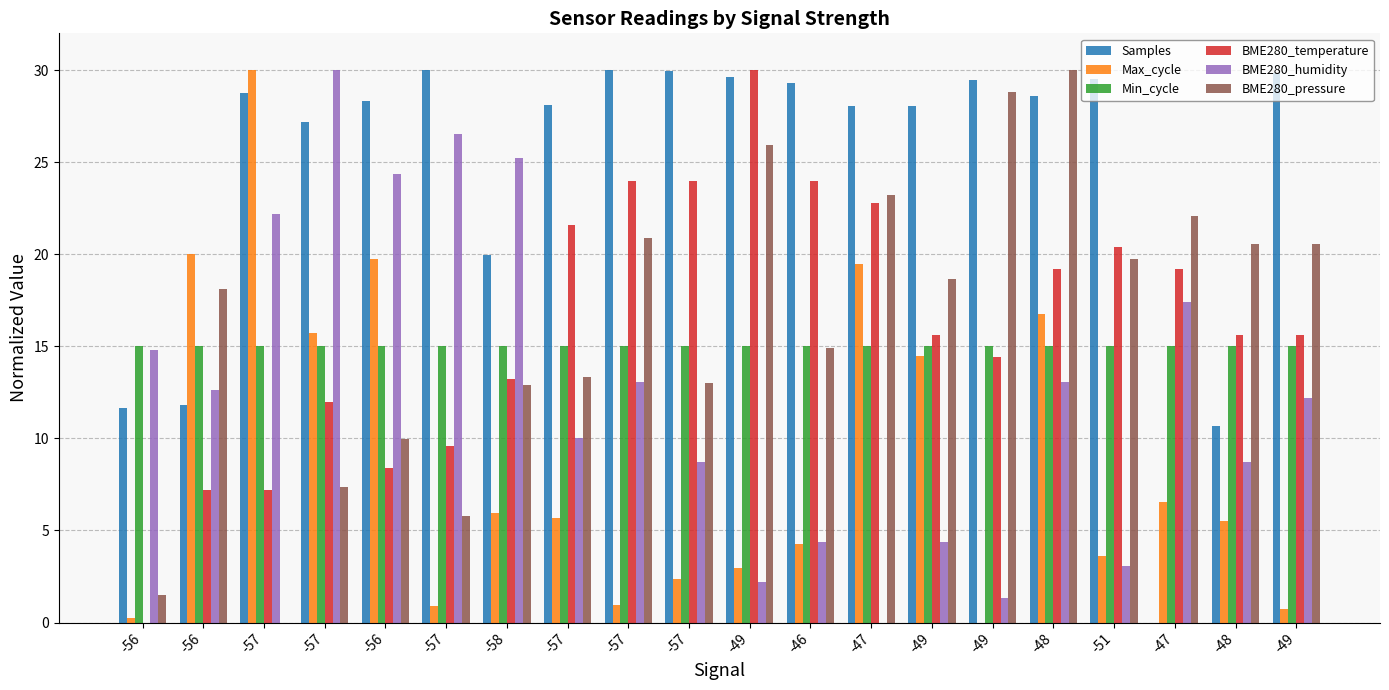

The Min_cycle series shows 23.7 at -48. True or false?

False